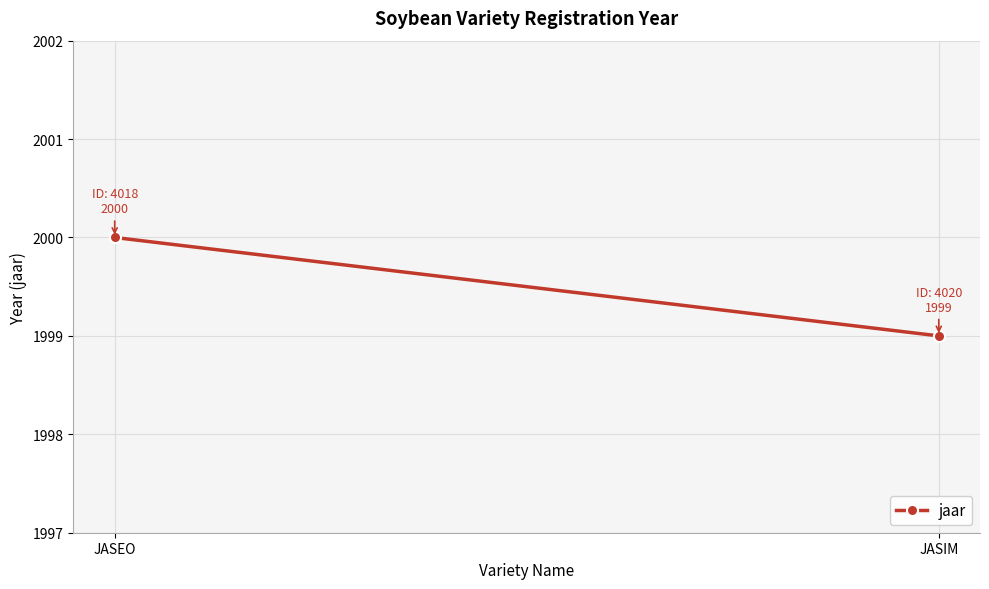

List the labels in order of value, smallest first.

JASIM, JASEO